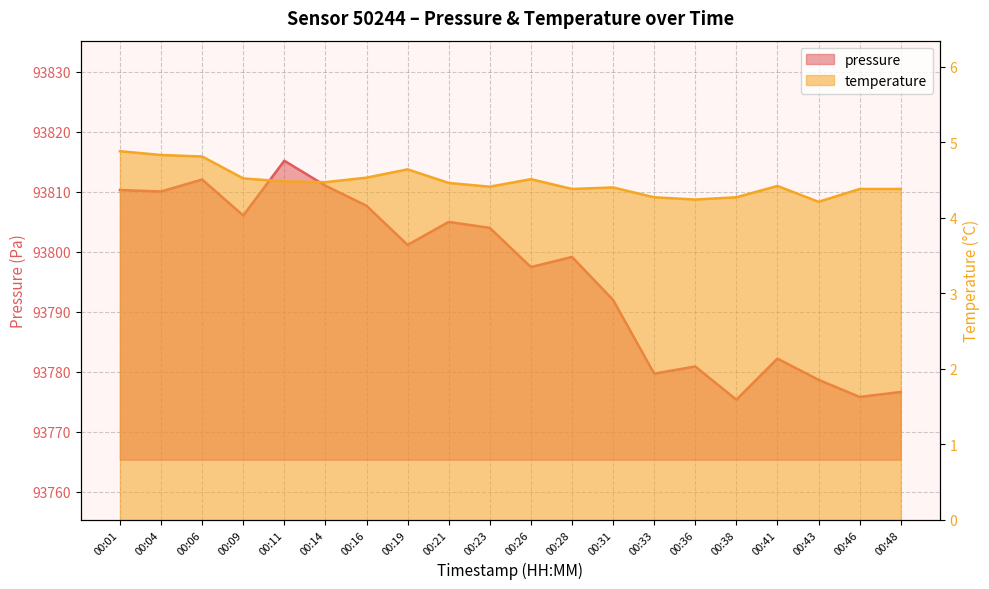

Reading right to left, list all the values displayed in this chart.

pressure: 00:48=93776.7	00:46=93775.8	00:43=93778.7	00:41=93782.2	00:38=93775.4	00:36=93780.9	00:33=93779.7	00:31=93792.0	00:28=93799.2	00:26=93797.5	00:23=93804.0	00:21=93805.0	00:19=93801.2	00:16=93807.7	00:14=93811.0	00:11=93815.2	00:09=93806.1	00:06=93812.1	00:04=93810.1	00:01=93810.3
temperature: 00:48=4.4	00:46=4.4	00:43=4.2	00:41=4.4	00:38=4.3	00:36=4.2	00:33=4.3	00:31=4.4	00:28=4.4	00:26=4.5	00:23=4.4	00:21=4.5	00:19=4.6	00:16=4.5	00:14=4.5	00:11=4.5	00:09=4.5	00:06=4.8	00:04=4.8	00:01=4.9